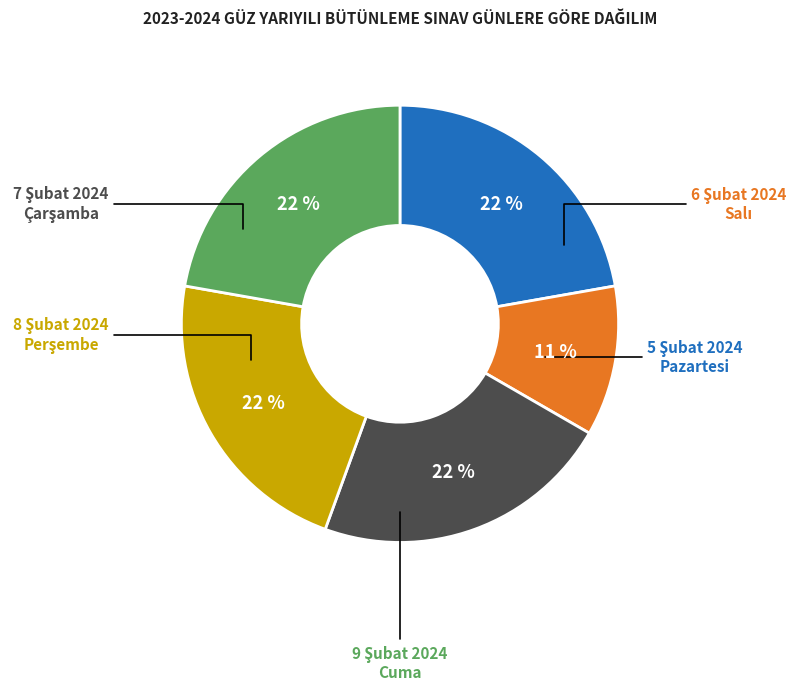

To the nearest percent, what is the average slice percentage?

20%